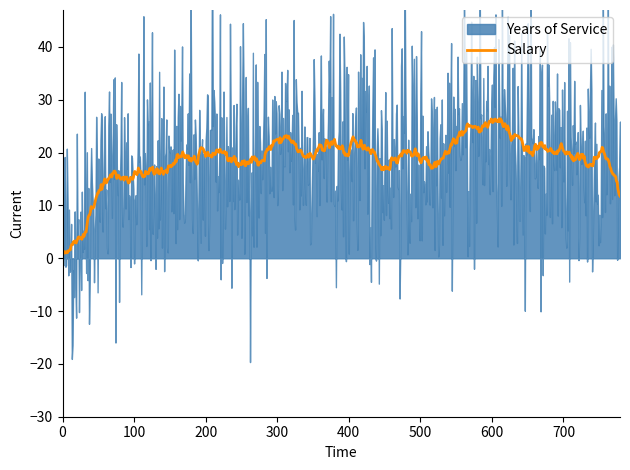

What is the maximum value for Salary?

26.4